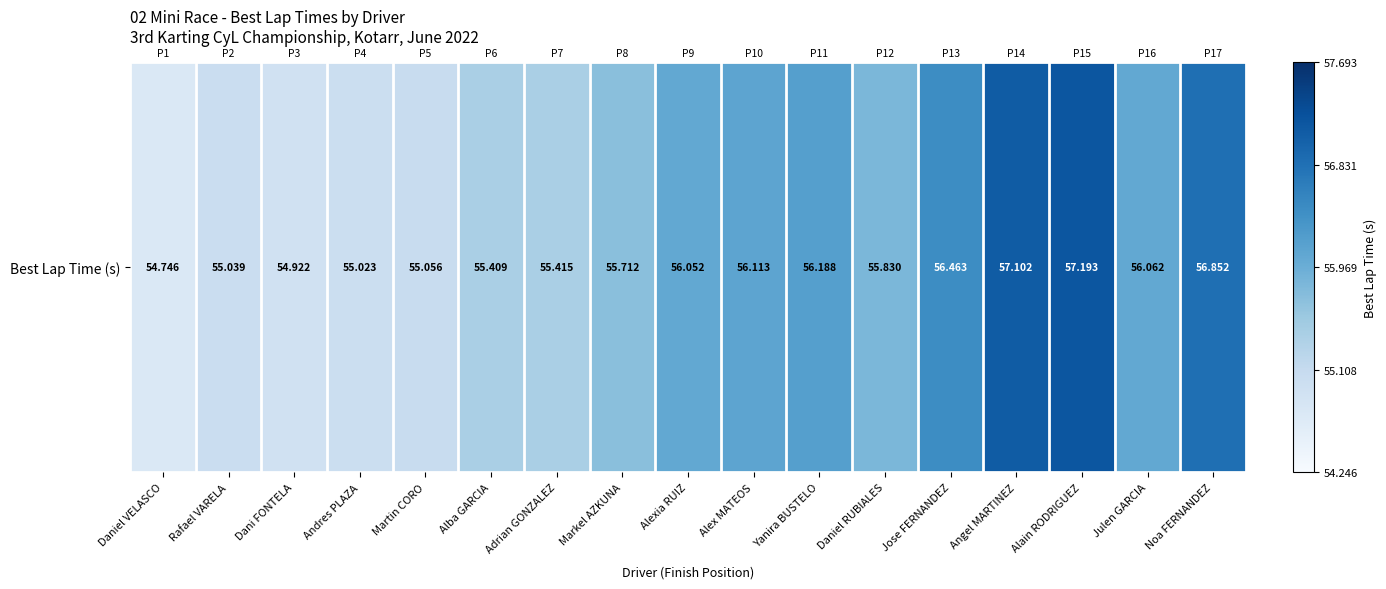

Rank the categories by value from lowest to highest.

Daniel VELASCO, Dani FONTELA, Andres PLAZA, Rafael VARELA, Martin CORO, Alba GARCIA, Adrian GONZALEZ, Markel AZKUNA, Daniel RUBIALES, Alexia RUIZ, Julen GARCIA, Alex MATEOS, Yanira BUSTELO, Jose FERNANDEZ, Noa FERNANDEZ, Angel MARTINEZ, Alain RODRIGUEZ